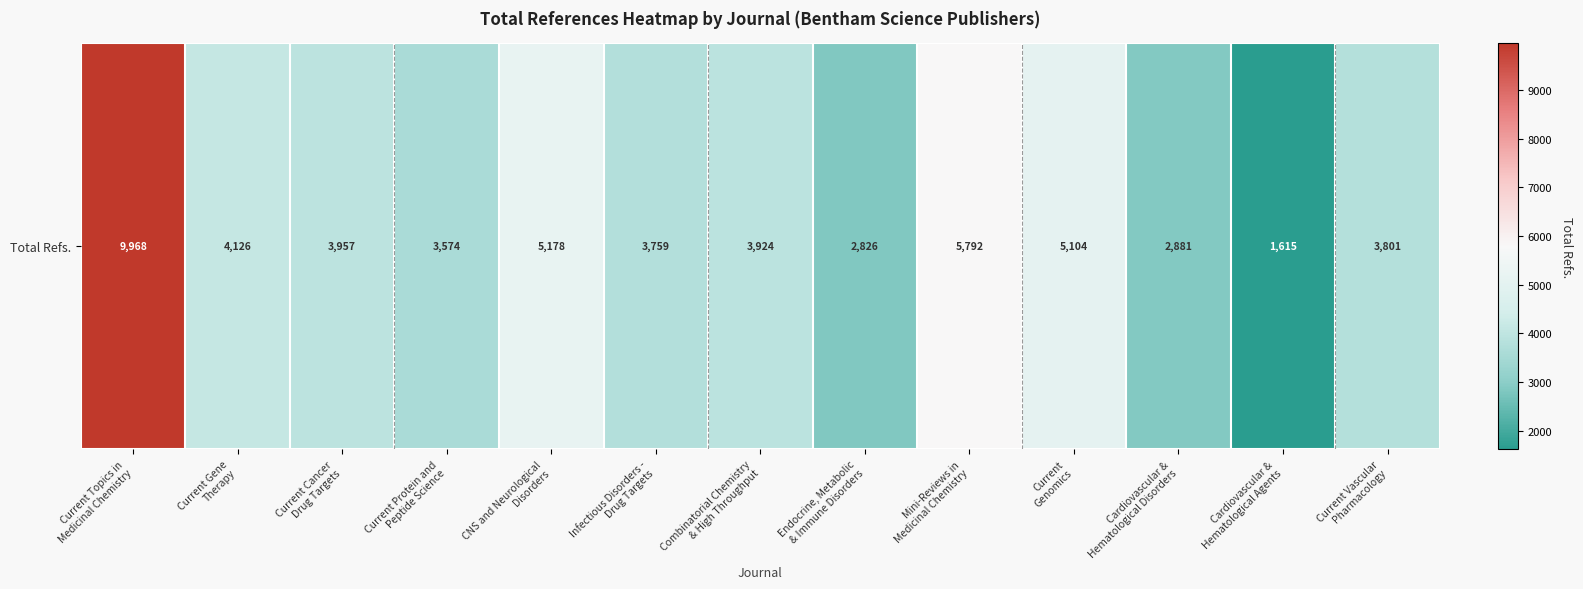

Reading left to right, extract all data points from this chart.

9968	4126	3957	3574	5178	3759	3924	2826	5792	5104	2881	1615	3801